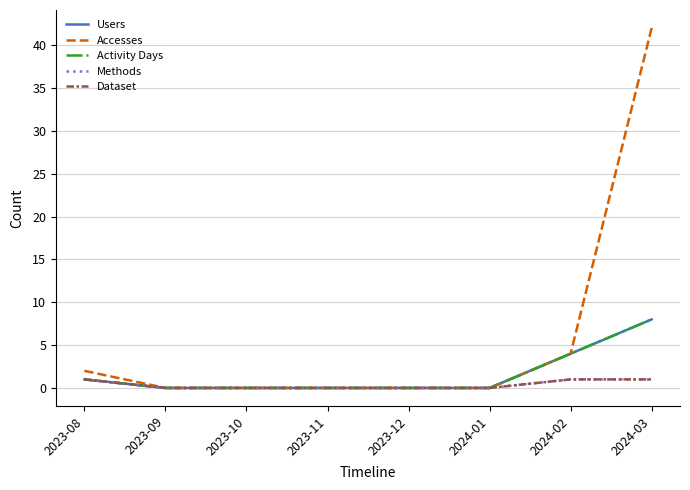

Is this an area chart (filled region under the line)?

No